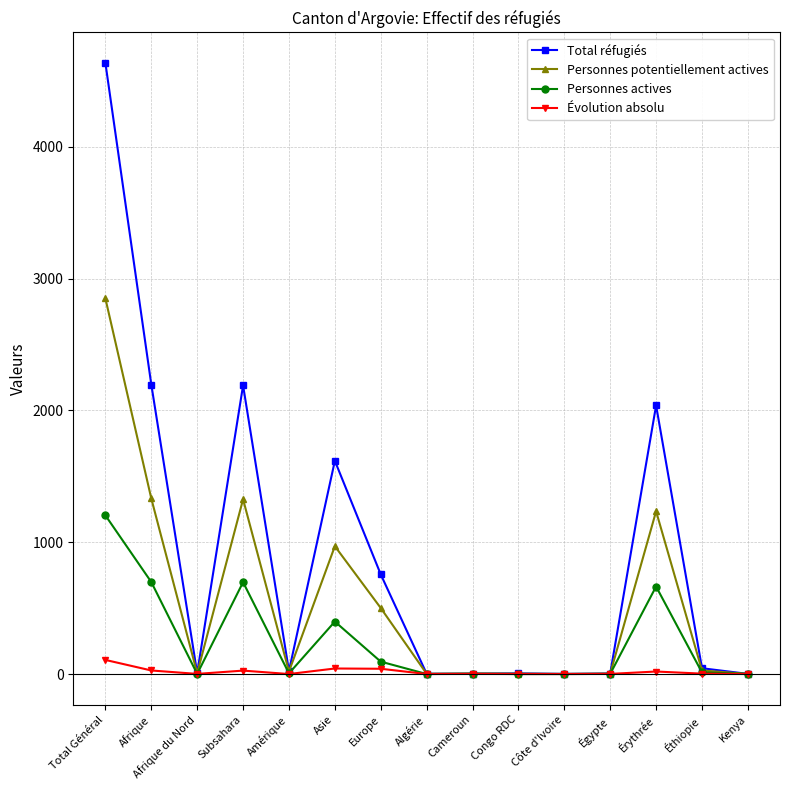

Is it true that Personnes potentiellement actives equals 1953 at Subsahara?

False